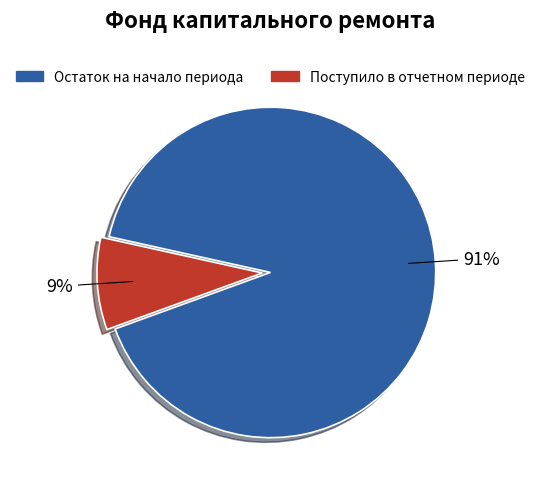

The Поступило в отчетном периоде slice represents 20% of the pie. True or false?

False